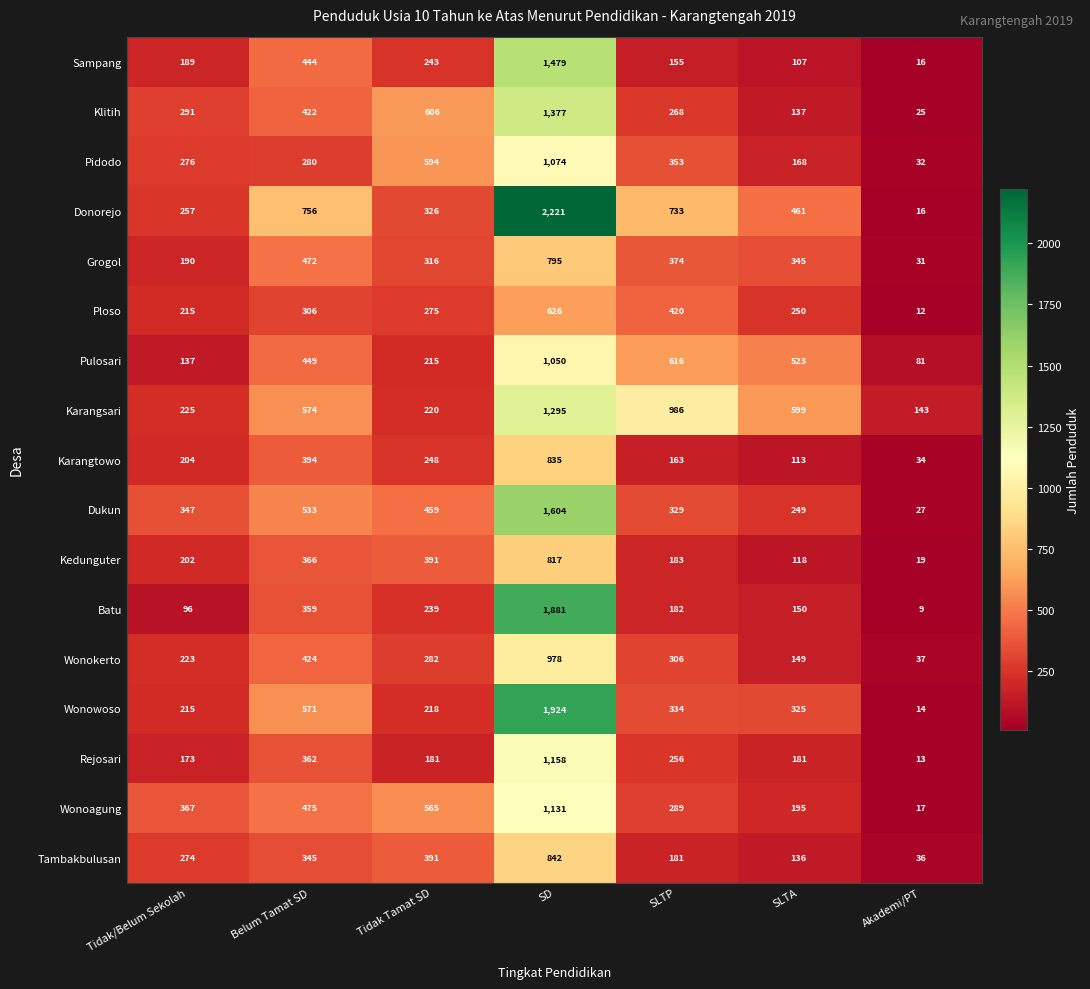

At which label does Grogol first exceed 345?

Belum Tamat SD